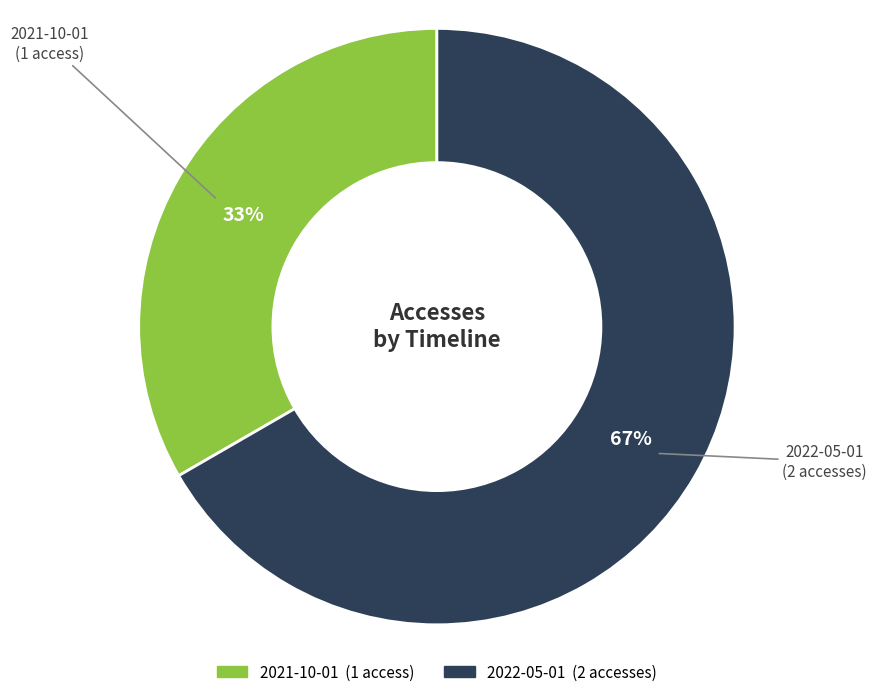

What is the largest slice in the pie chart?

2022-05-01